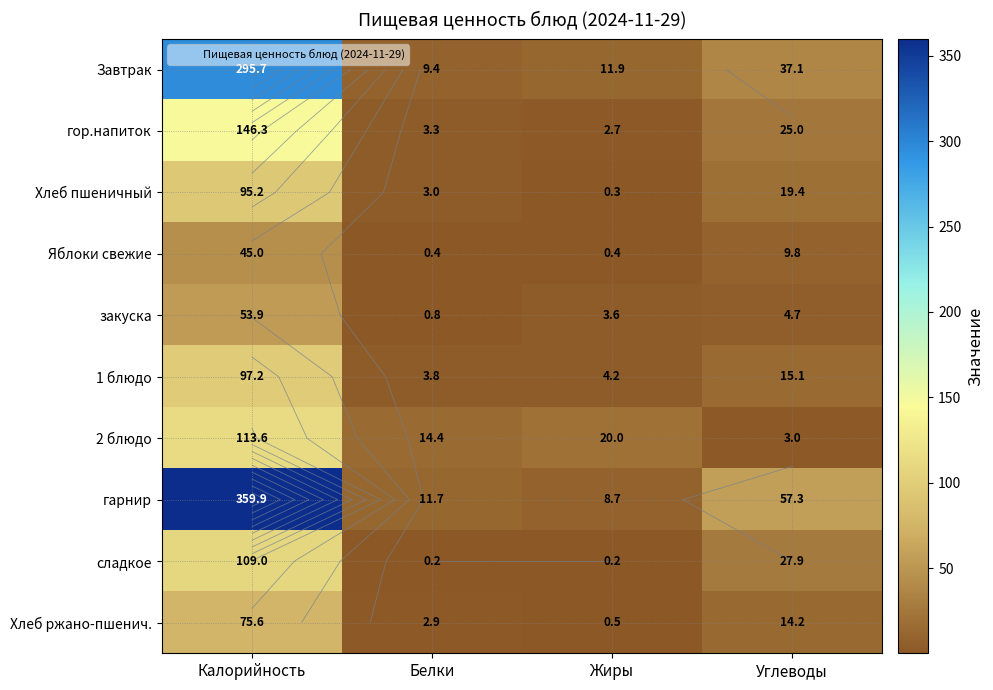

Which has a higher value, Калорийность or Белки?

Калорийность